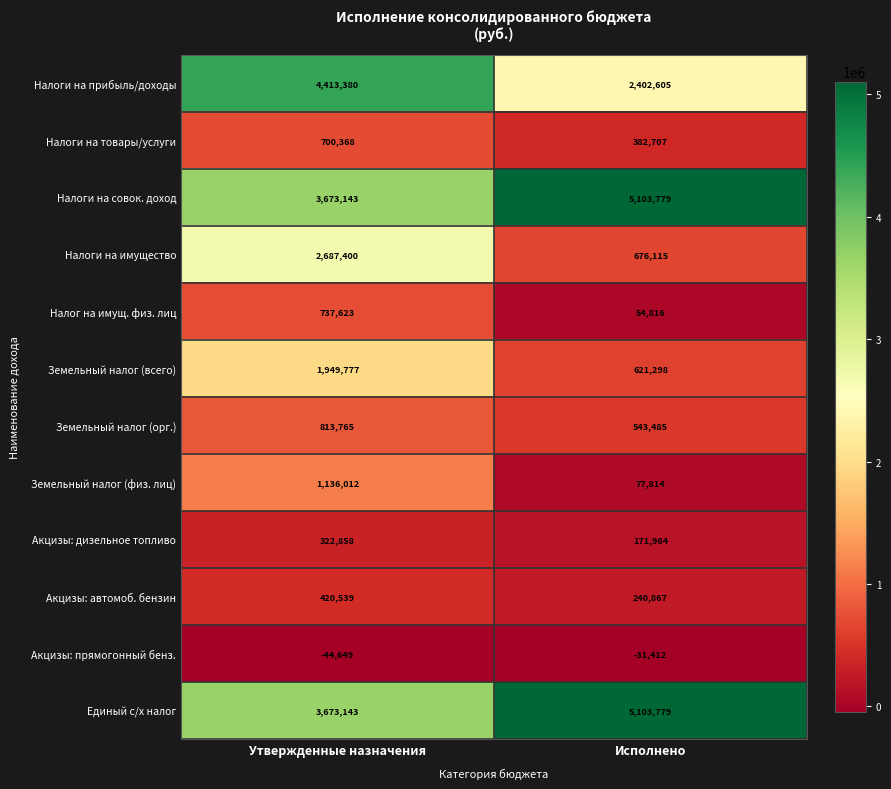

Read the Налоги на имущество value at Исполнено, to the nearest 50.

676100